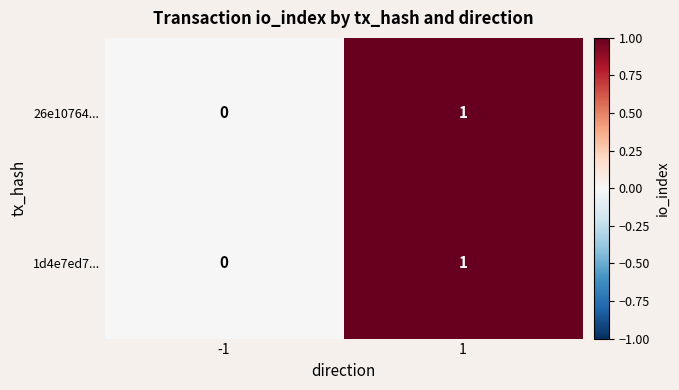

True or false: 1d4e7ed7... has a value of 1 at 1.

True